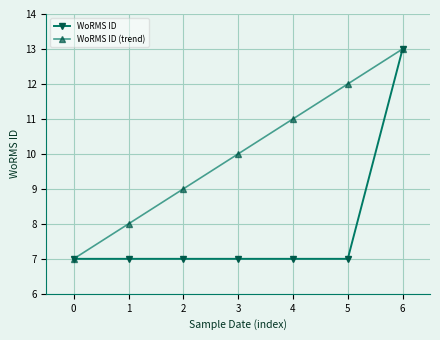

Is it true that WoRMS ID equals 3.8 at 0?

False